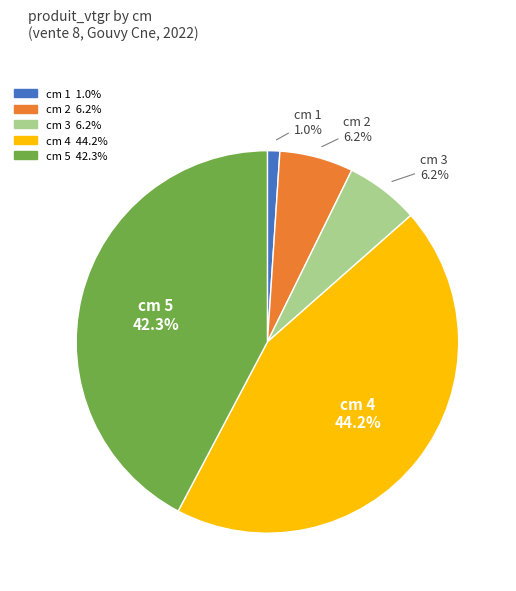

Is there any slice that represents more than half of the pie?

No